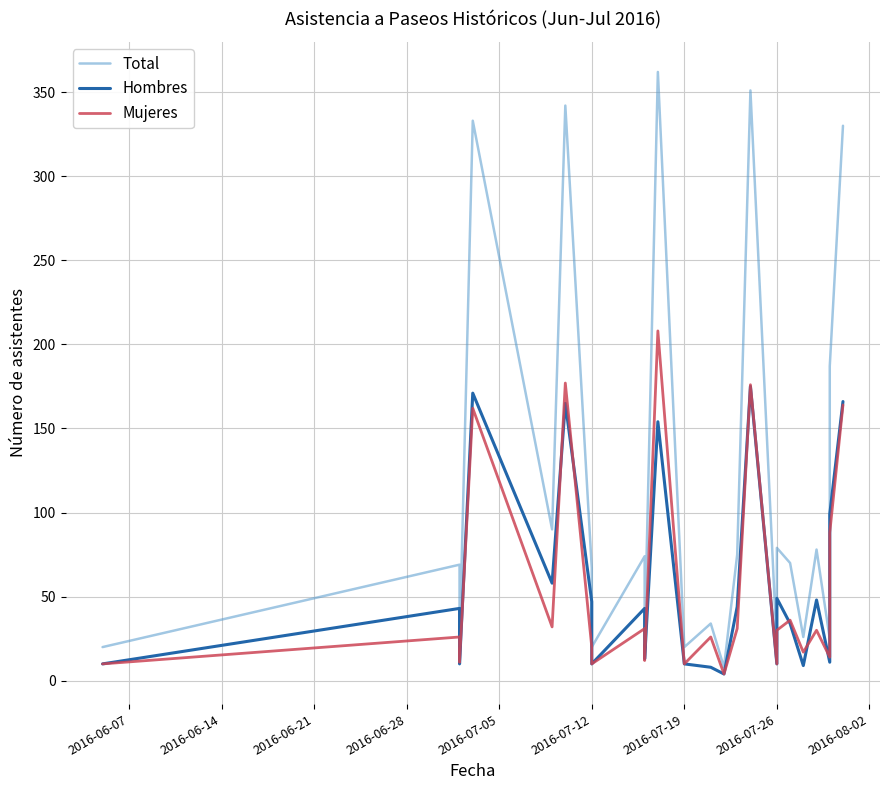

True or false: Total has more than 2 interior local peaks.

True